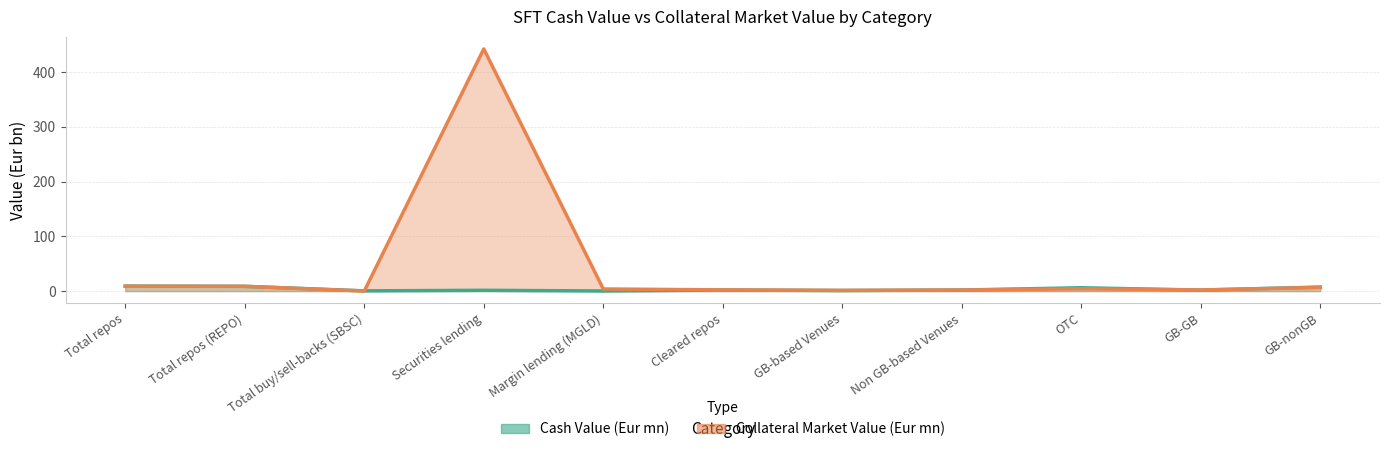

Reading right to left, extract all data points from this chart.

Cash Value (Eur mn): 7.4	1.8	6.1	1.9	1.0	1.9	0.2	1.4	0.4	8.7	9.2
Collateral Market Value (Eur mn): 6.8	2.1	4.3	2.0	1.3	2.2	3.9	442.2	0.1	8.7	8.8